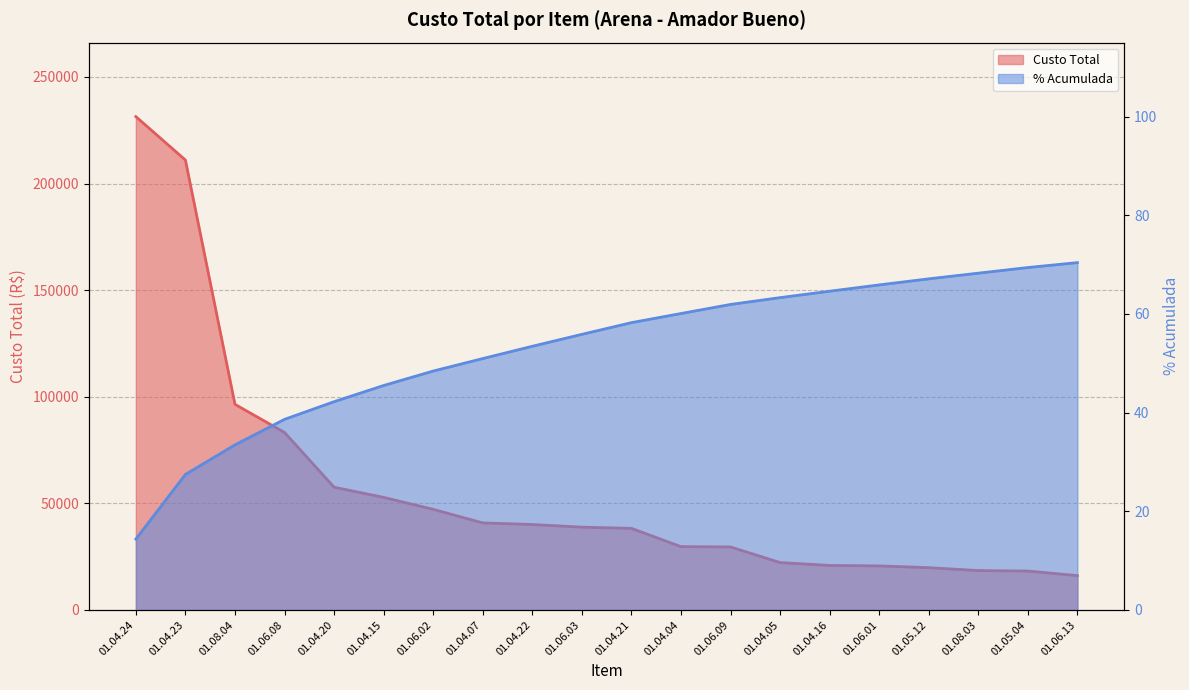

List the series in order of their overall mean, highest first.

Custo Total, Cumulative %